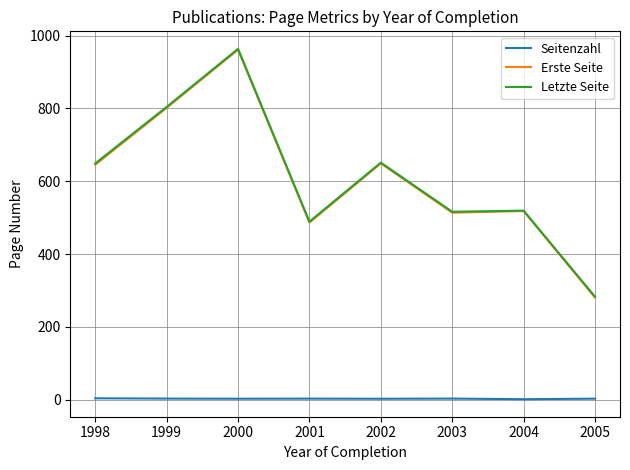

At how many categories does at least one series exceed 896?

1